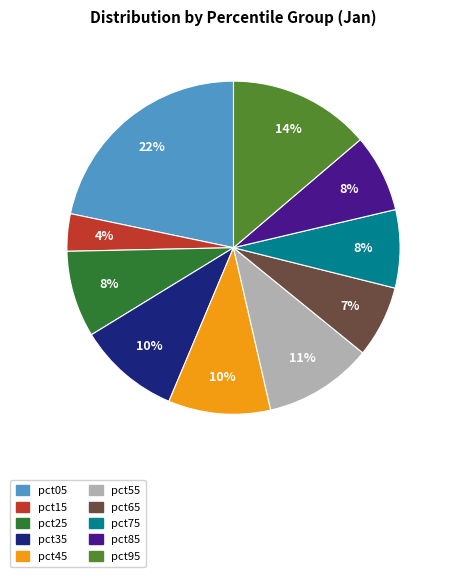

Is there a majority slice in this chart?

No